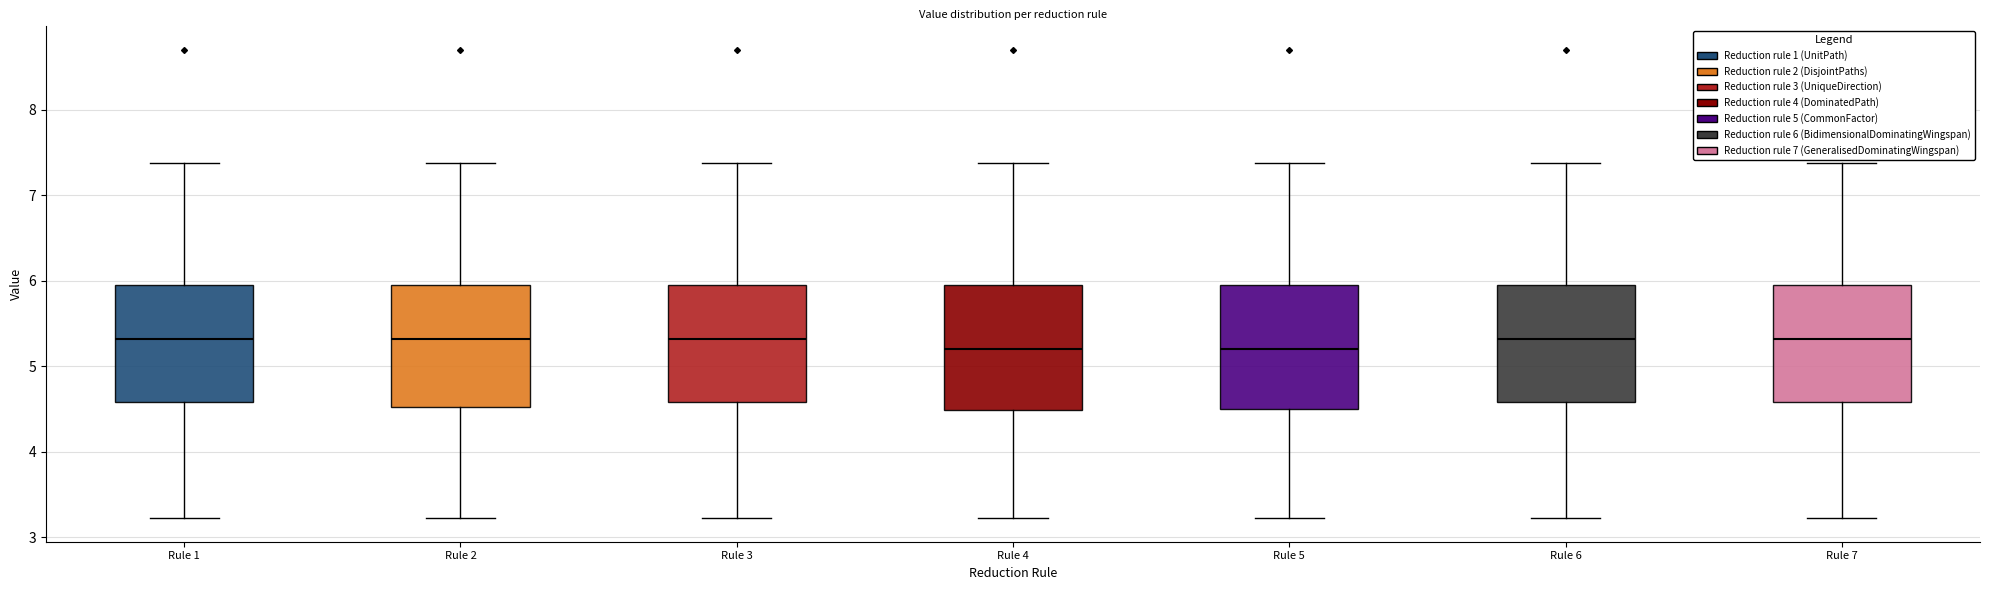

Reading left to right, read every box against the y-axis: the position of its median line, the range the box covers, and the ends of its whiskers. The values are not printed on the chart, so give them approximately, as read against the axis.

Rule 1: median 5.3, box 4.6 to 6.0, whiskers 3.2 to 7.4
Rule 2: median 5.3, box 4.5 to 6.0, whiskers 3.2 to 7.4
Rule 3: median 5.3, box 4.6 to 6.0, whiskers 3.2 to 7.4
Rule 4: median 5.2, box 4.5 to 6.0, whiskers 3.2 to 7.4
Rule 5: median 5.2, box 4.5 to 6.0, whiskers 3.2 to 7.4
Rule 6: median 5.3, box 4.6 to 6.0, whiskers 3.2 to 7.4
Rule 7: median 5.3, box 4.6 to 6.0, whiskers 3.2 to 7.4